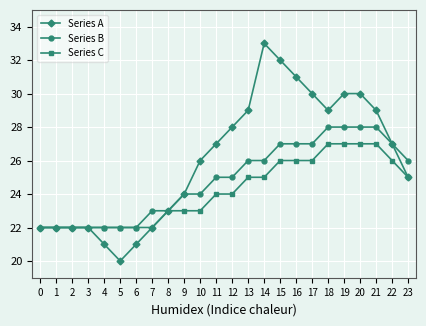

The Series C series shows 8 at 21. True or false?

False